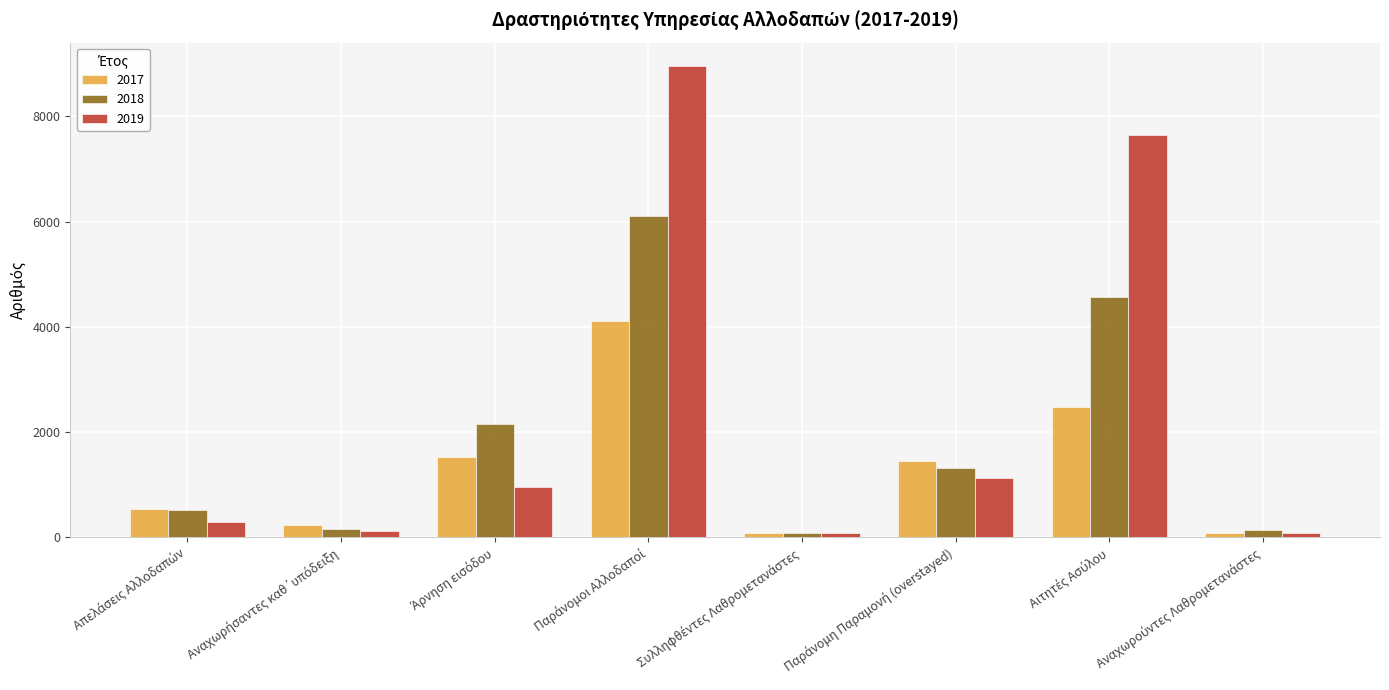

List the series in order of their overall mean, lowest first.

2017, 2018, 2019